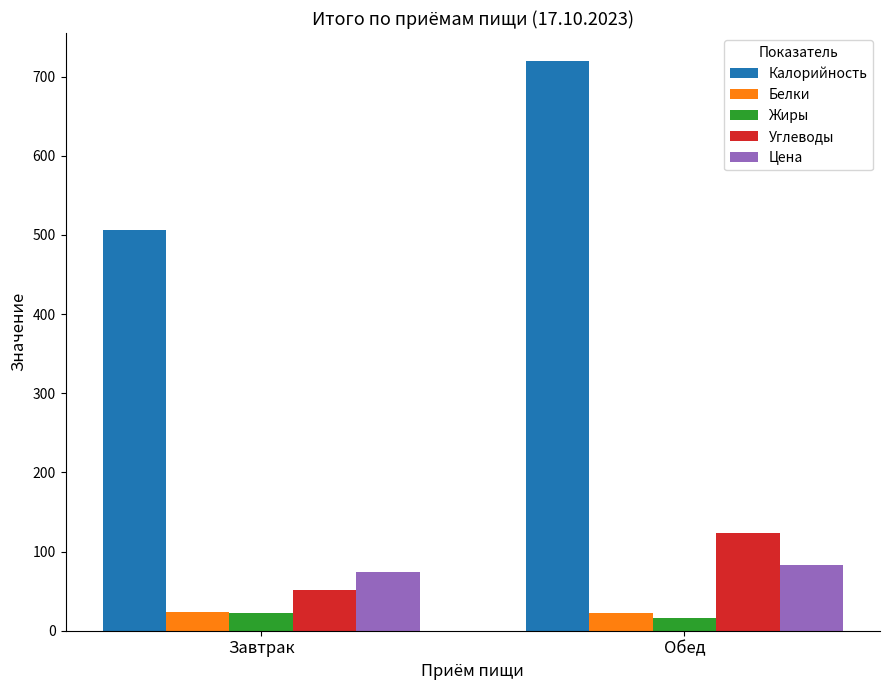

Which series has the largest range (max minus min)?

Калорийность